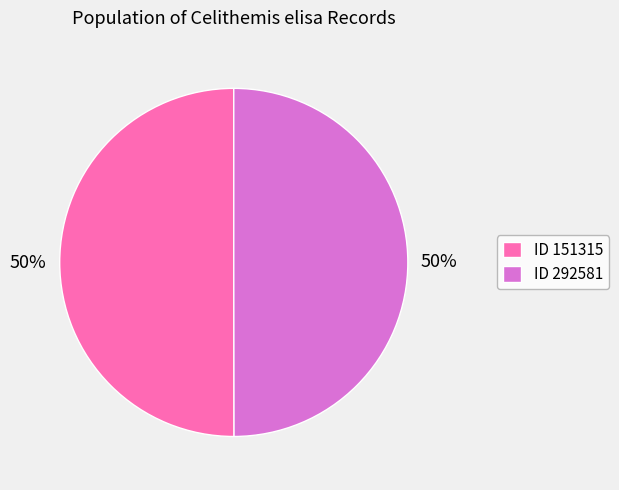

What is the ratio of the value at ID 151315 to the value at ID 292581?

1.0